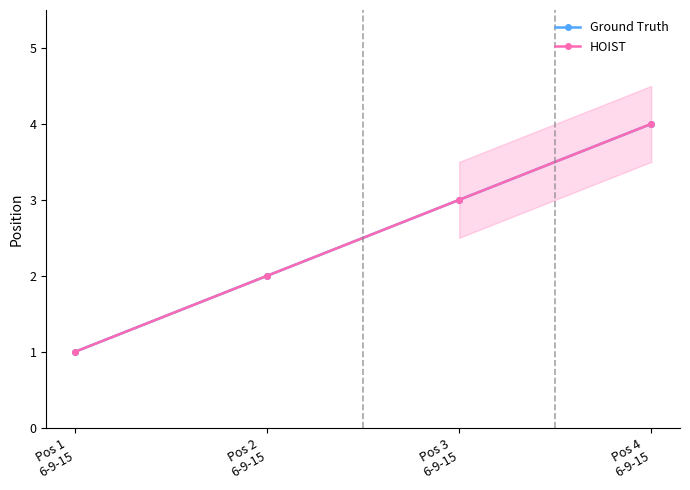

Between Pos 1
6-9-15 and Pos 3
6-9-15, which series saw the biggest shift?

Ground Truth